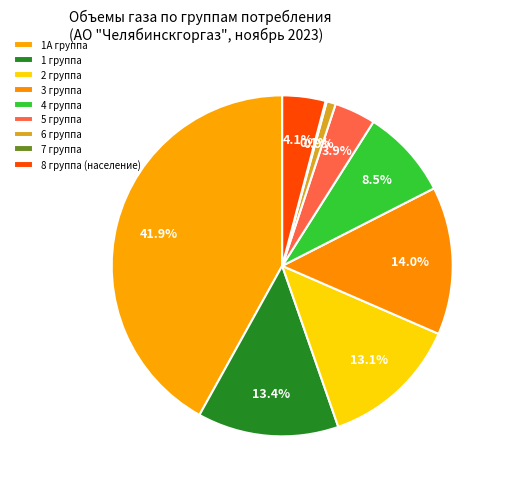

Which slice is the largest?

1А группа